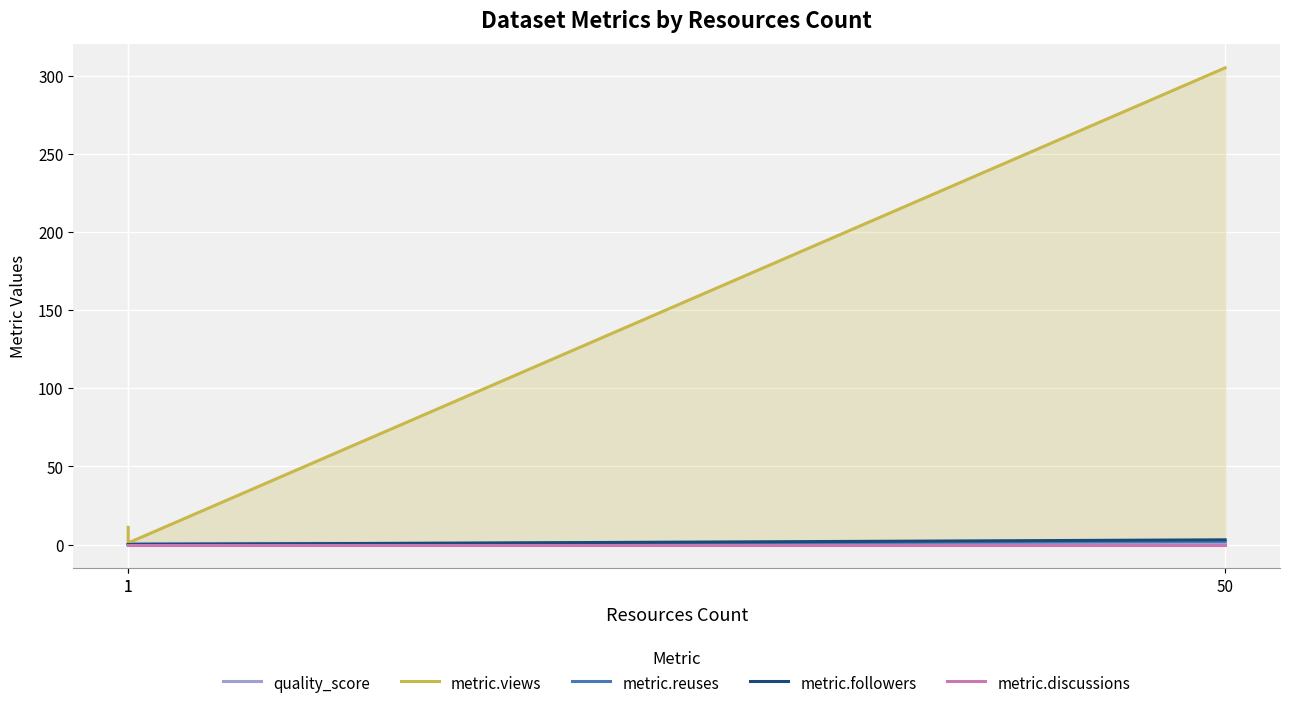

What are all the series names shown in the legend?

quality_score, metric.views, metric.reuses, metric.followers, metric.discussions